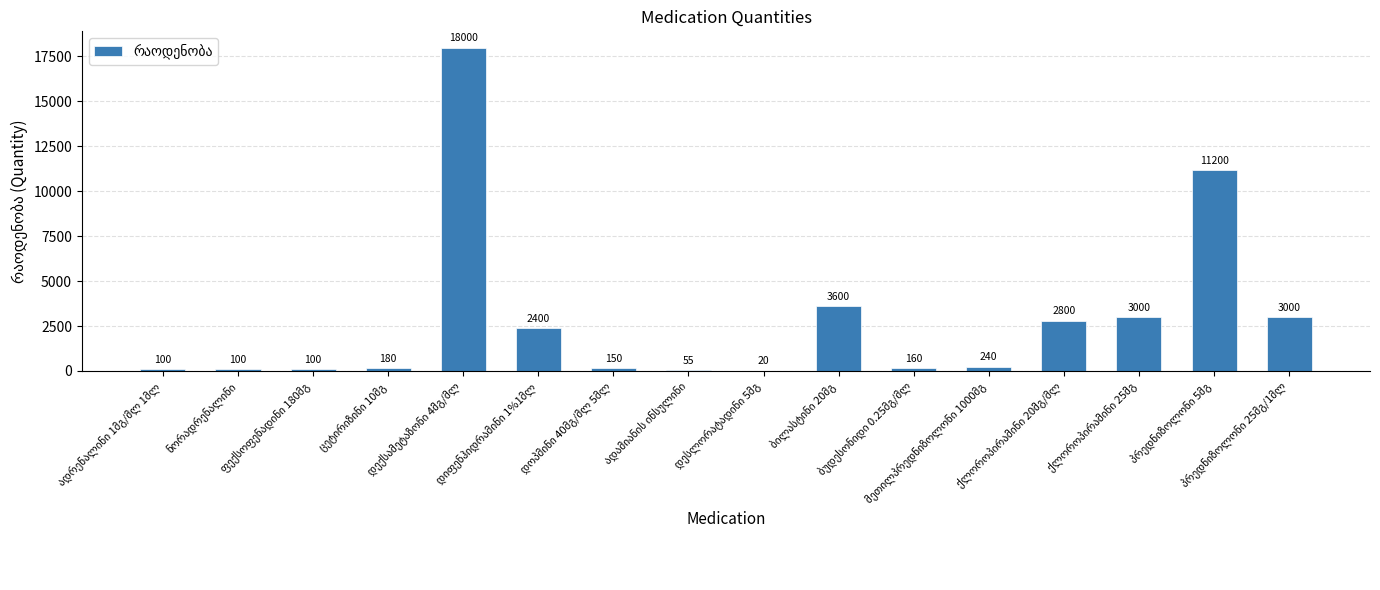

What is the maximum value shown in the chart?

18000